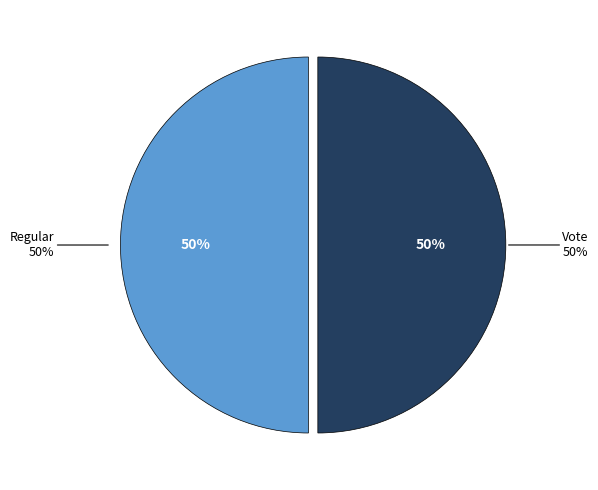

Approximately how many times larger is the value at Vote compared to Regular?

1.0